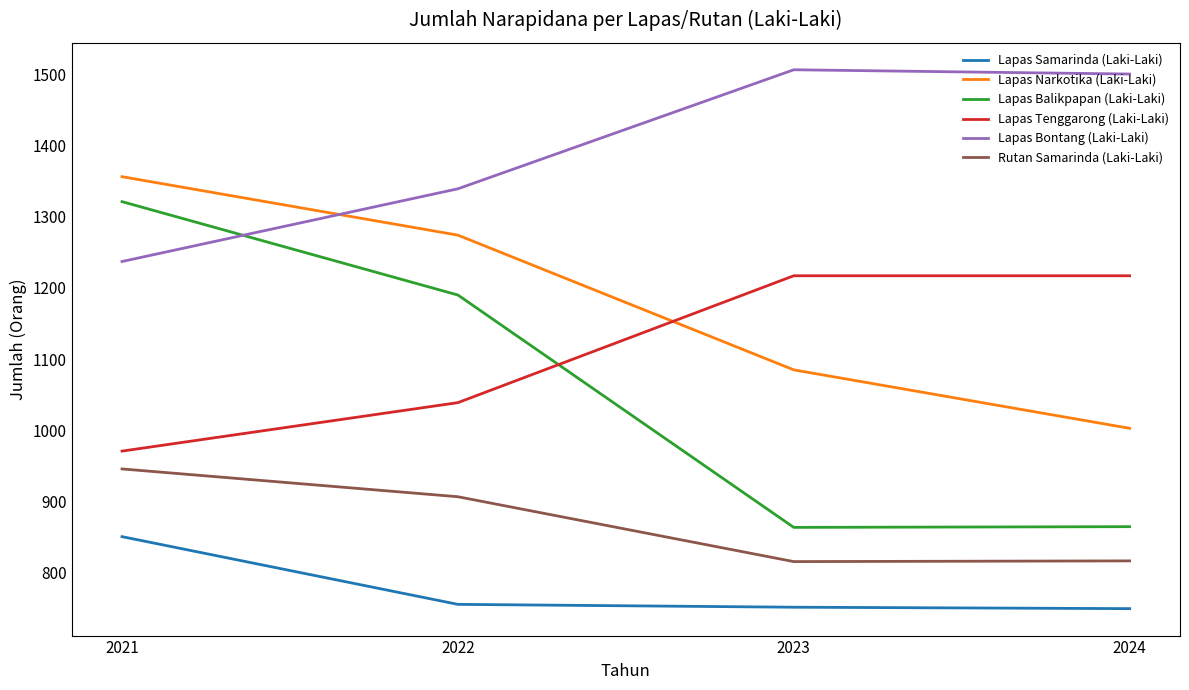

True or false: Lapas Samarinda (Laki-Laki) and Lapas Balikpapan (Laki-Laki) intersect in this chart.

False